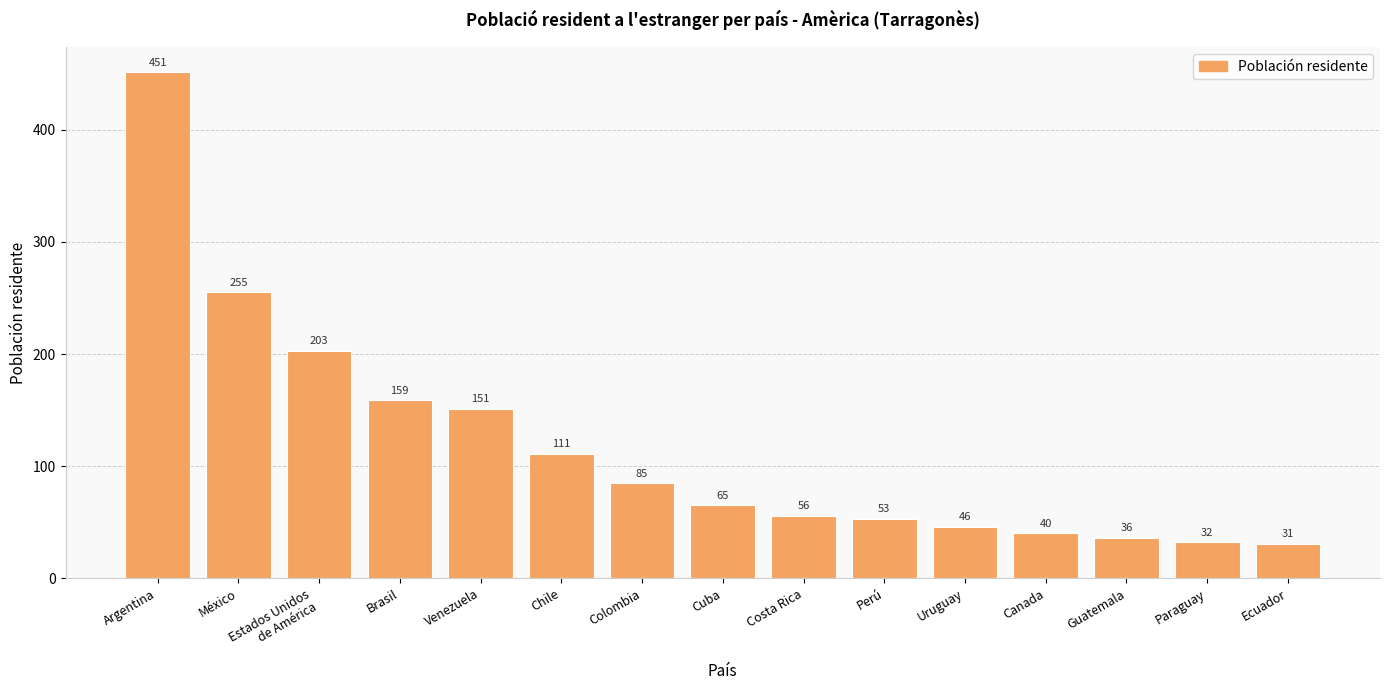

Is it true that the value at México is 255?

True